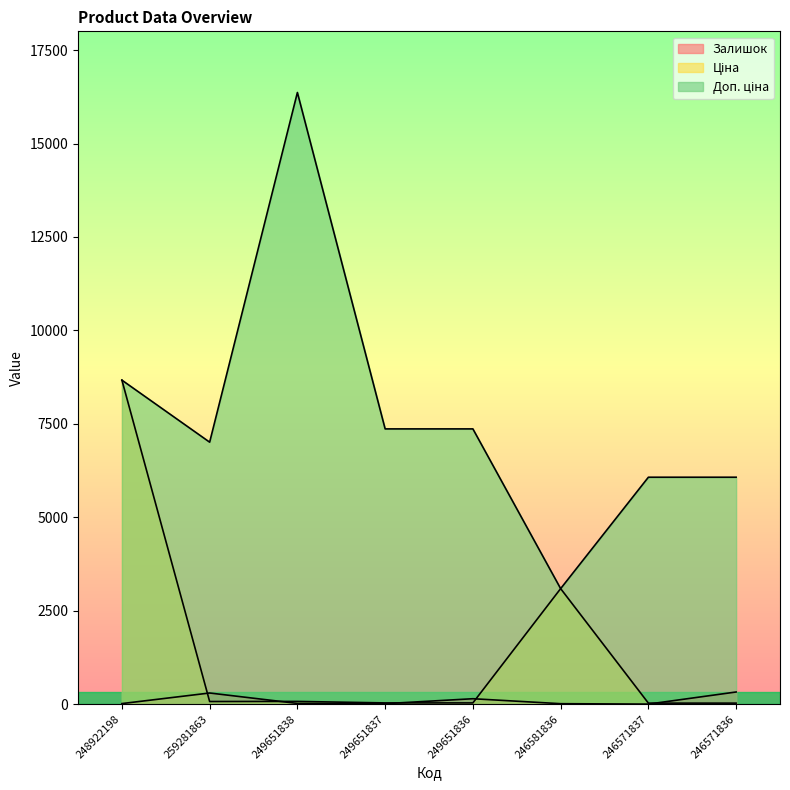

What are all the series names shown in the legend?

Залишок, Ціна, Доп. ціна